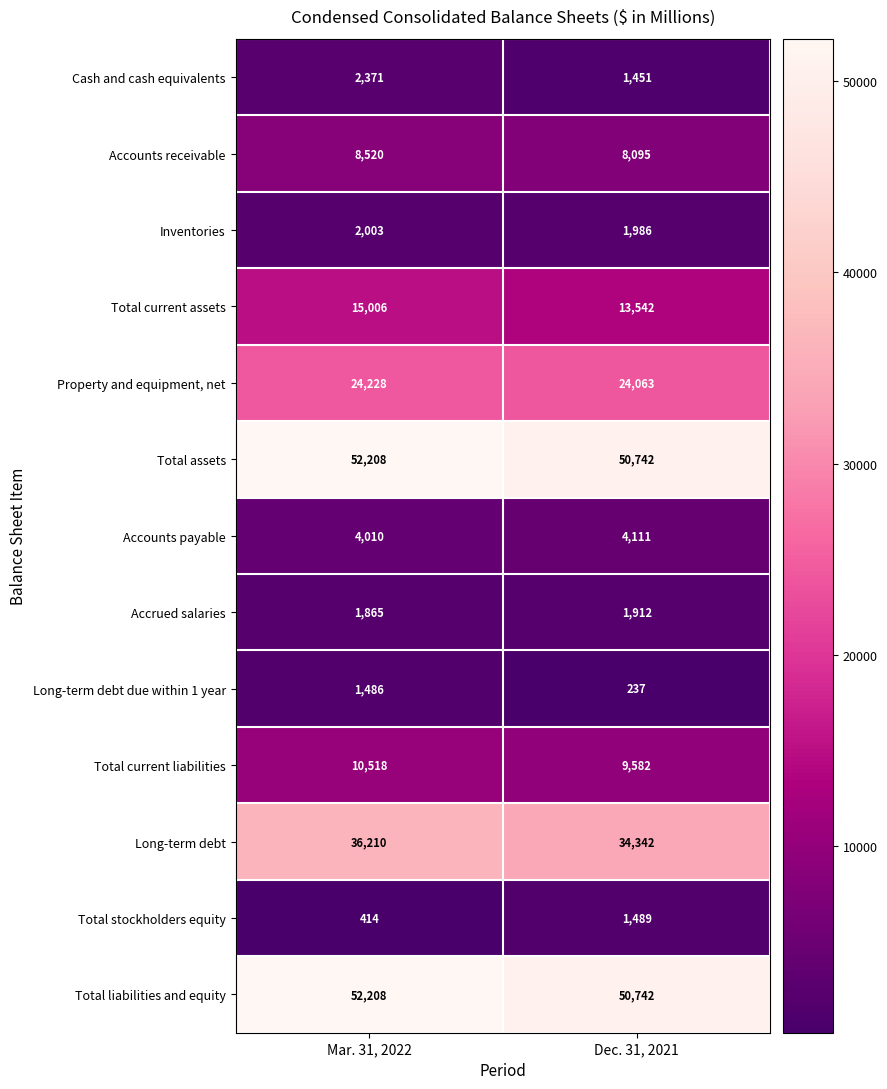

What is the sum of the Total stockholders equity values at Mar. 31, 2022 and Dec. 31, 2021?

1903